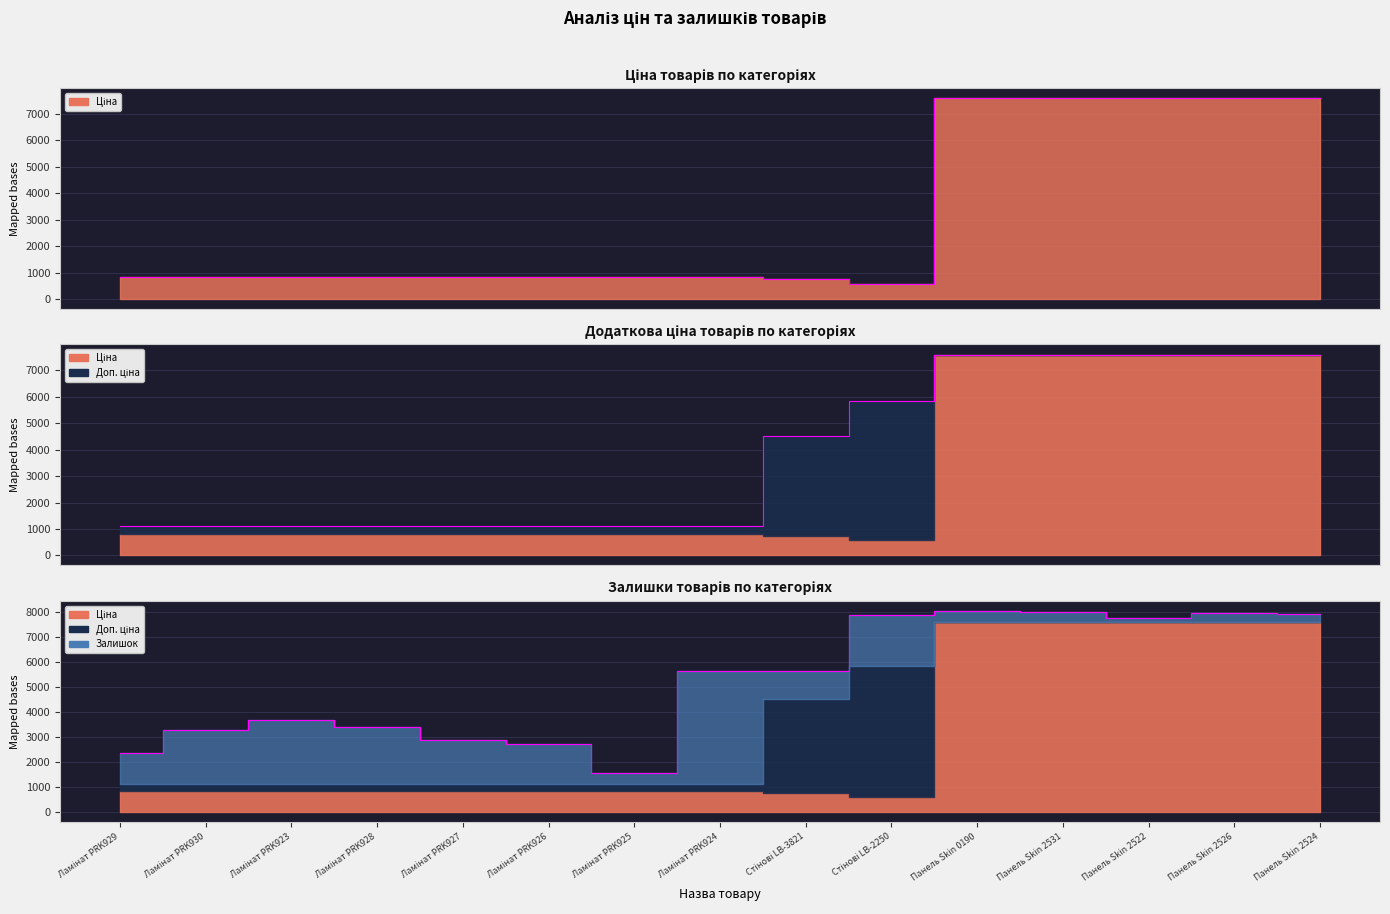

Does the chart have visible grid lines?

Yes